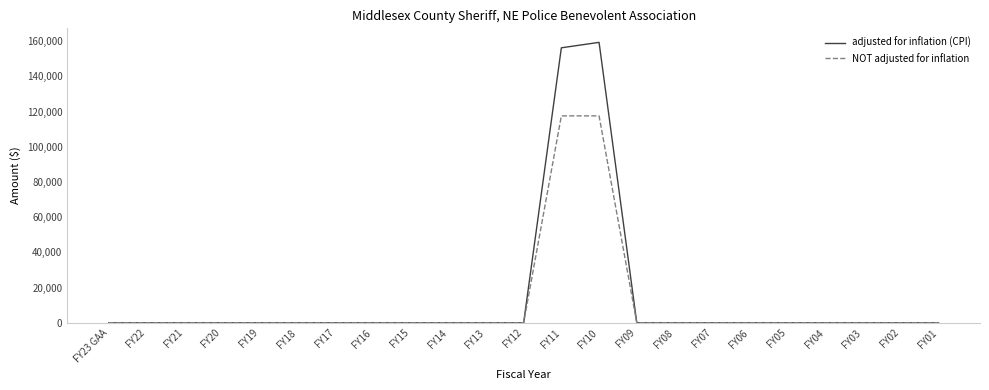

Rank the series by their maximum value, from highest to lowest.

adjusted for inflation (CPI), NOT adjusted for inflation